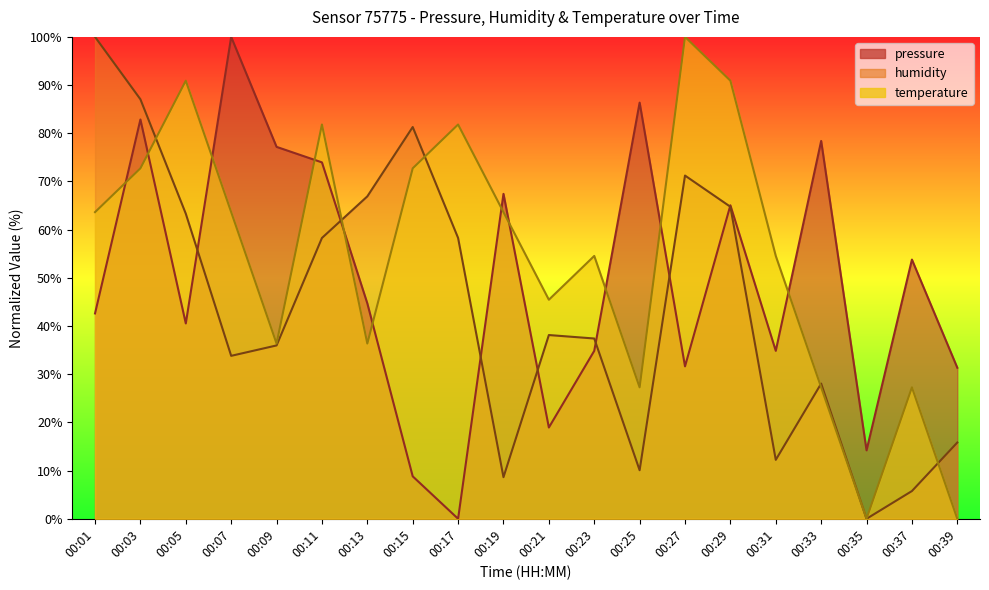

Which series ends up on top after the final intersection of temperature and humidity?

humidity